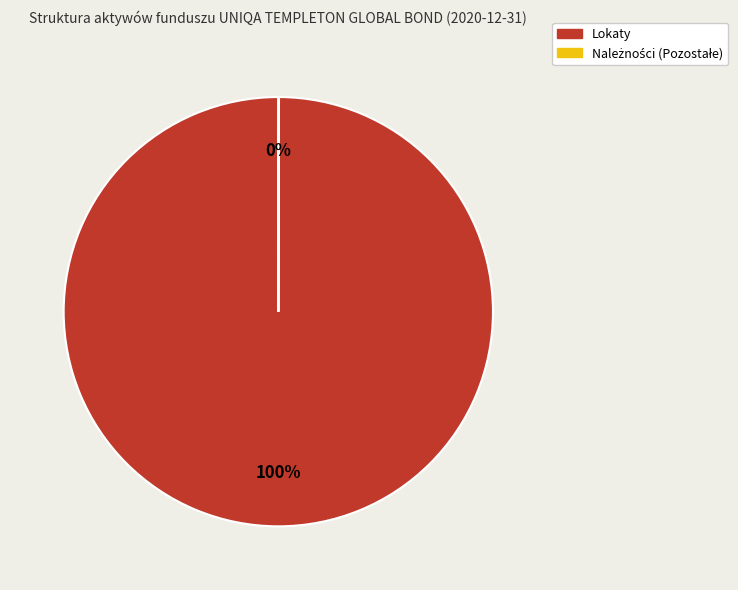

To the nearest percent, what is the difference between the largest and smallest slice percentages?

100%